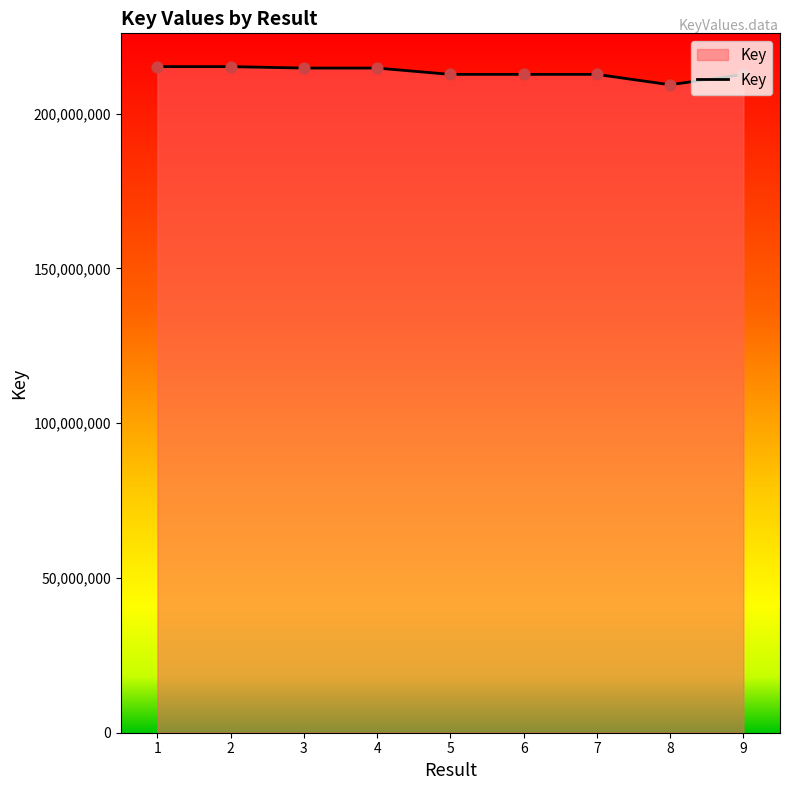

Approximately how many times larger is the value at 3 compared to 5?

1.0